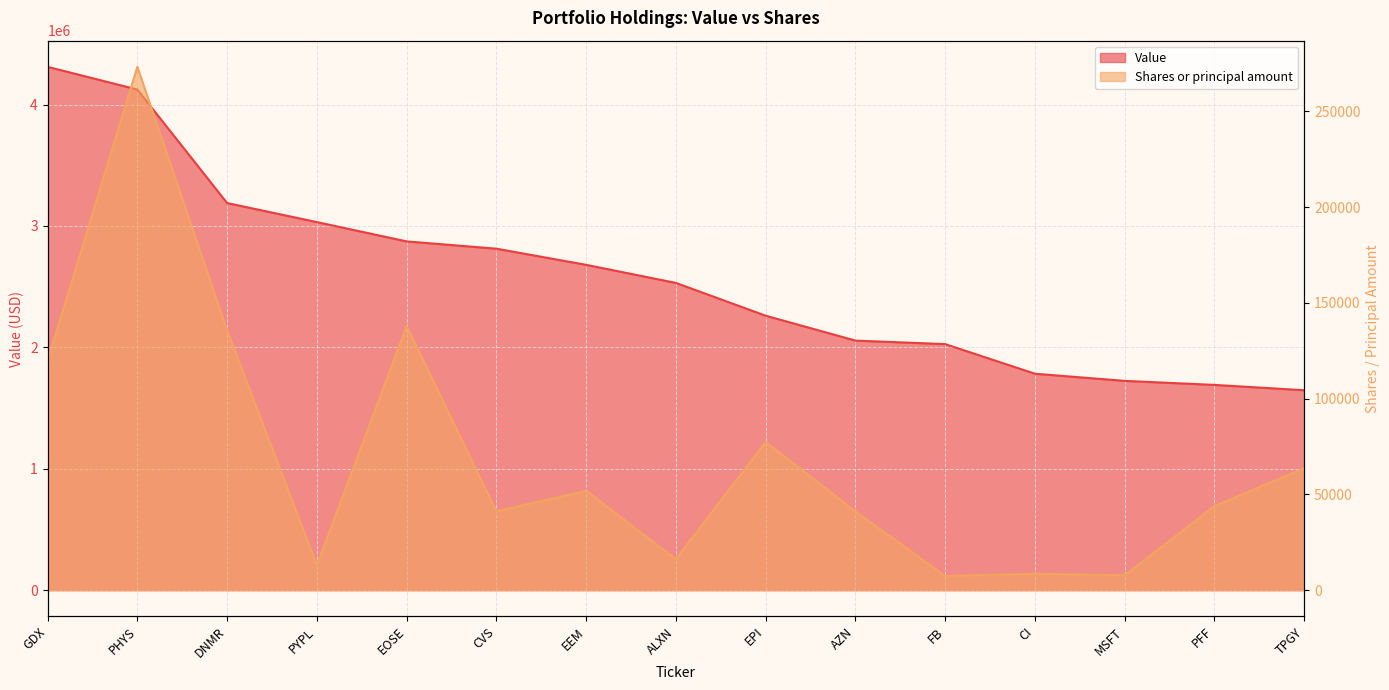

At which label does Shares or principal amount reach its peak?

PHYS